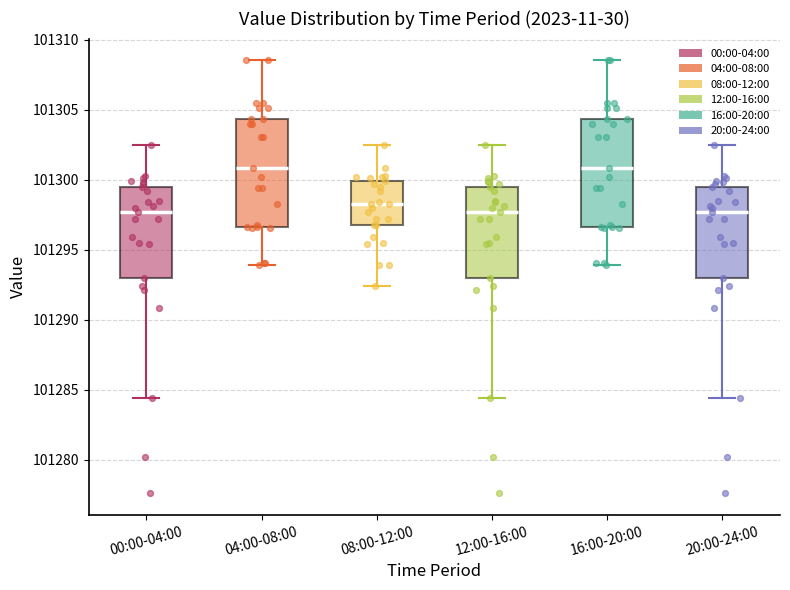

Where is the upper edge of the box for 00:00-04:00 on the y-axis? The values are not printed on the chart, so give them approximately, as read against the axis.

101299.5